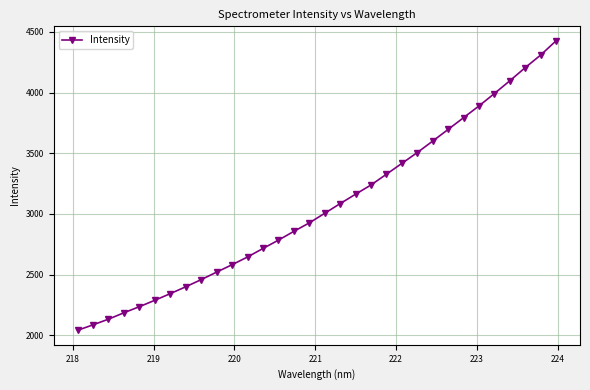

Is this an area chart (filled region under the line)?

No